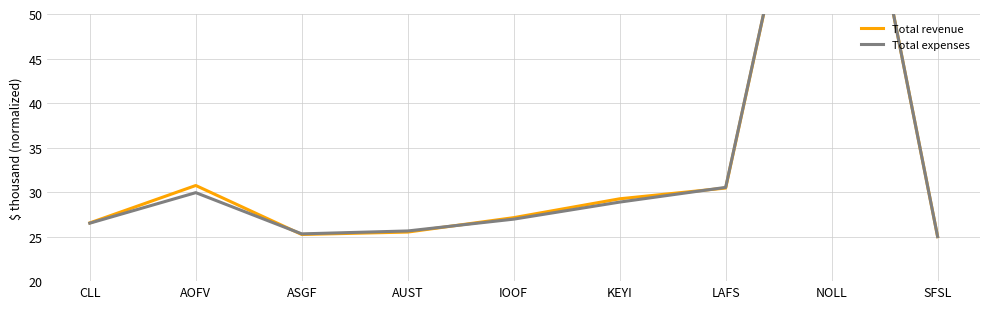

Rank the series at IOOF from highest to lowest value.

Total revenue, Total expenses